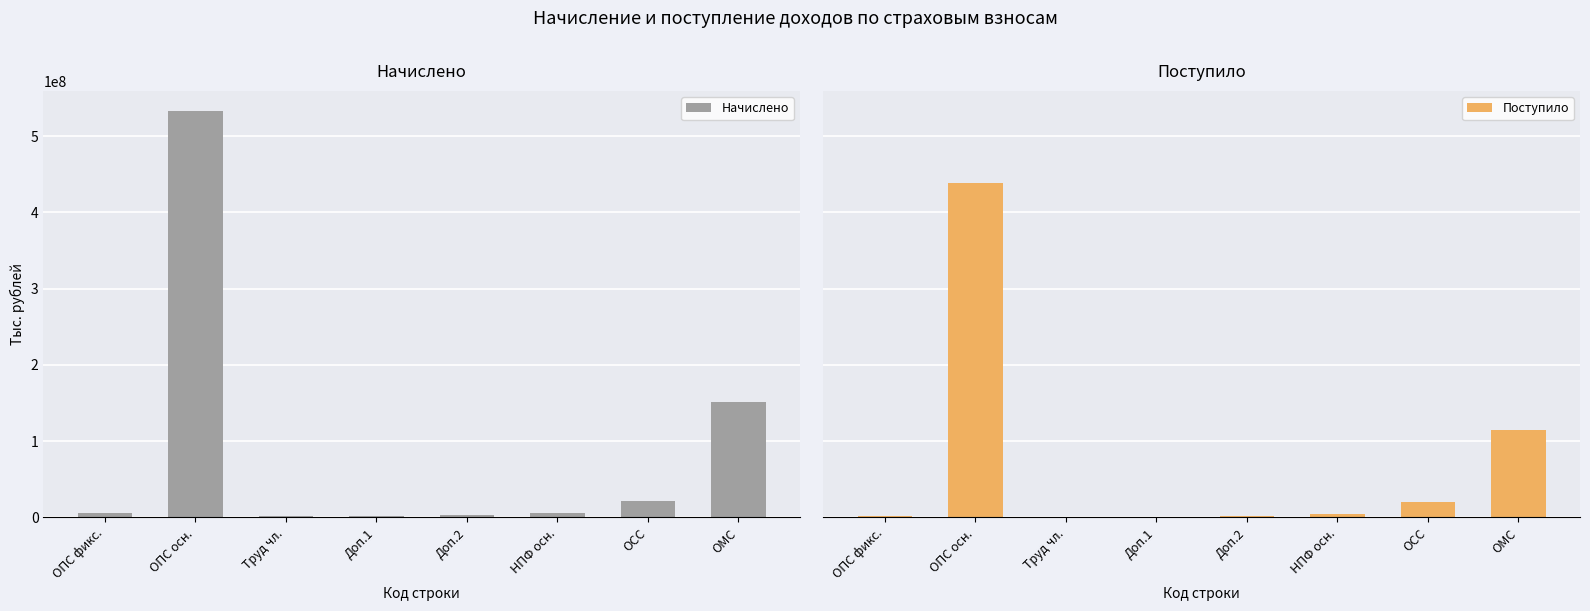

At which label does Начислено first exceed 5950669?

ОПС осн.